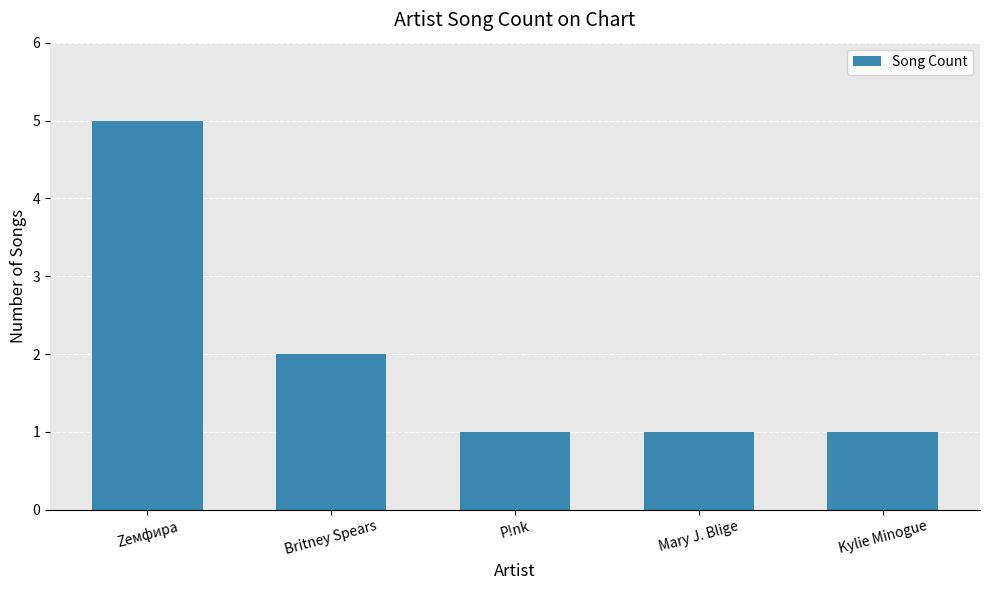

What is the value of the 4th bar from the left?

1